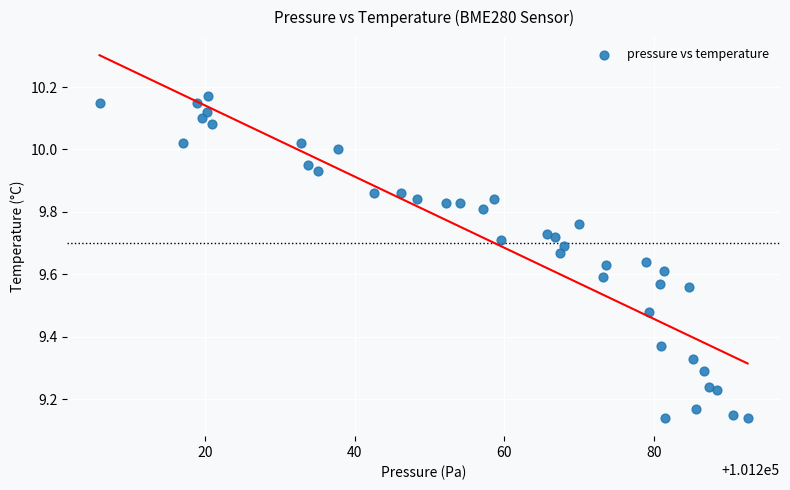

What is the range of Y values (max minus min)?

1.0